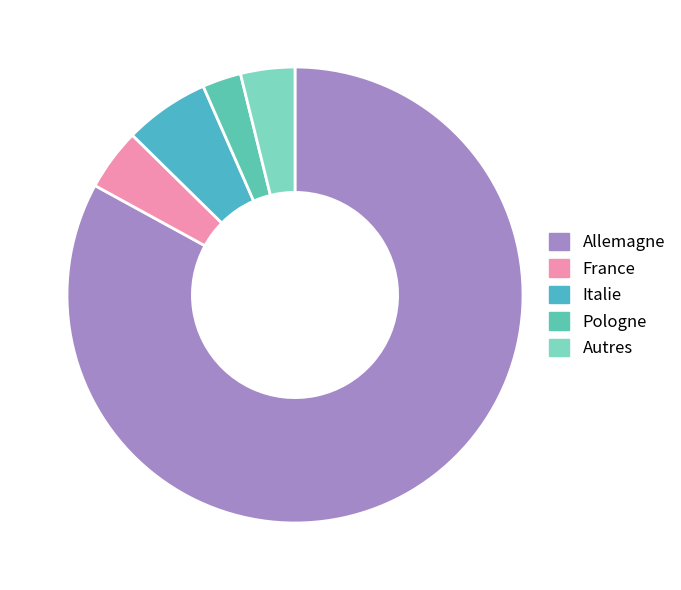

True or false: Autres accounts for 14% of the total.

False